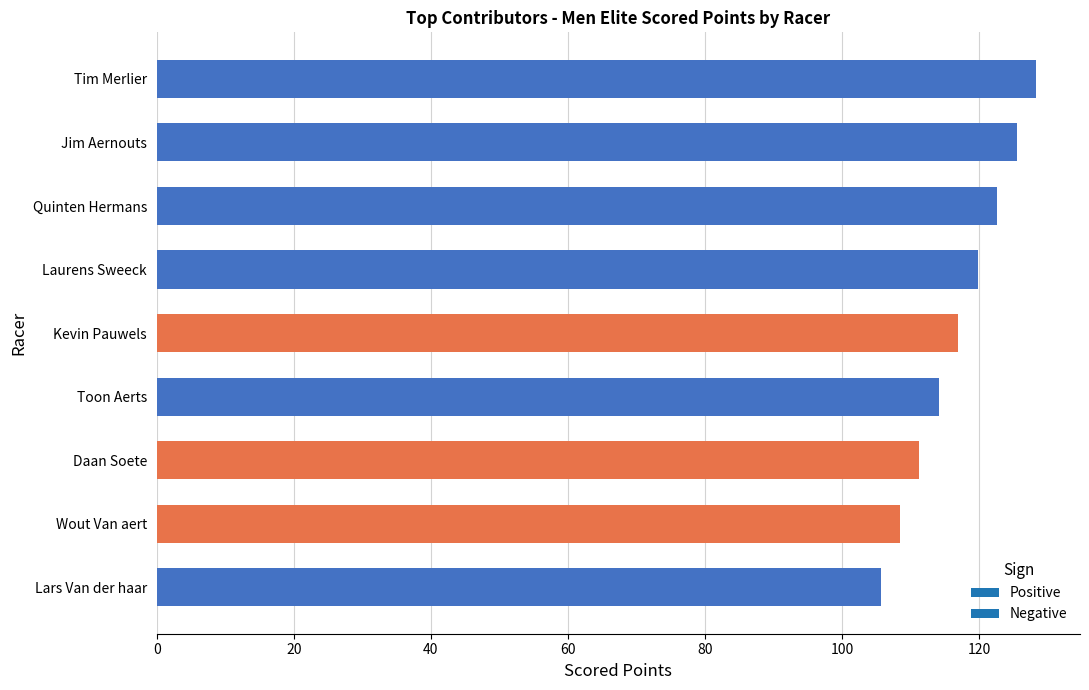

Approximately how many times larger is the value at Laurens Sweeck compared to Tim Merlier?

0.9